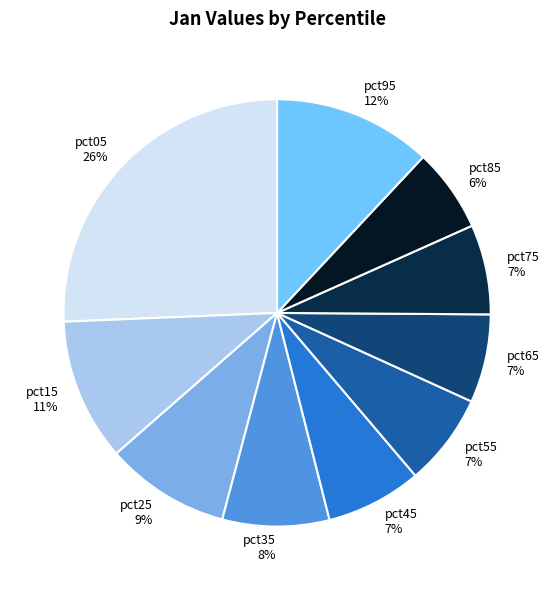

Is the sum of pct75 and pct25 greater than half?

No